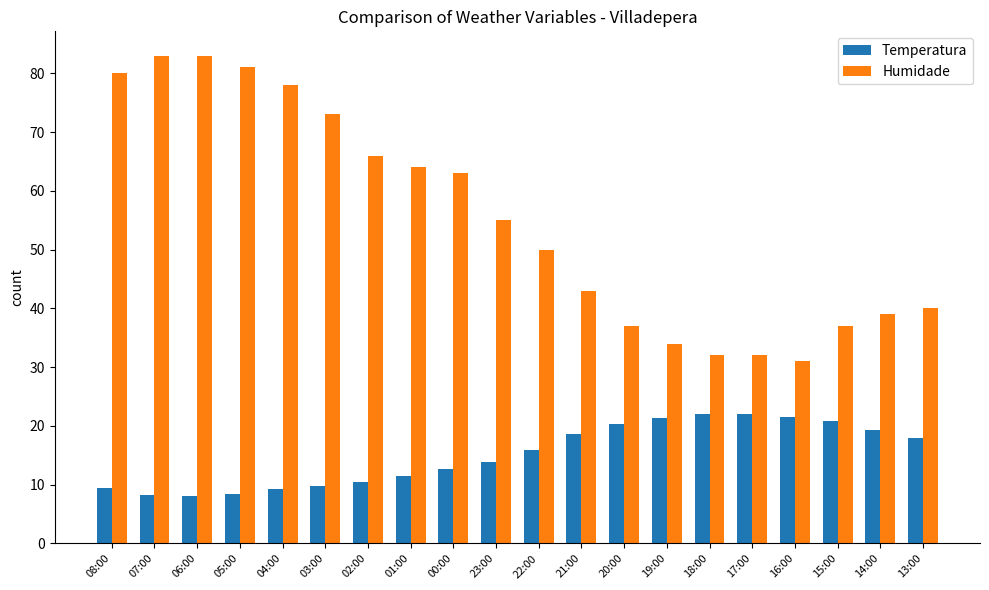

What is the maximum value for Temperatura?

22.1